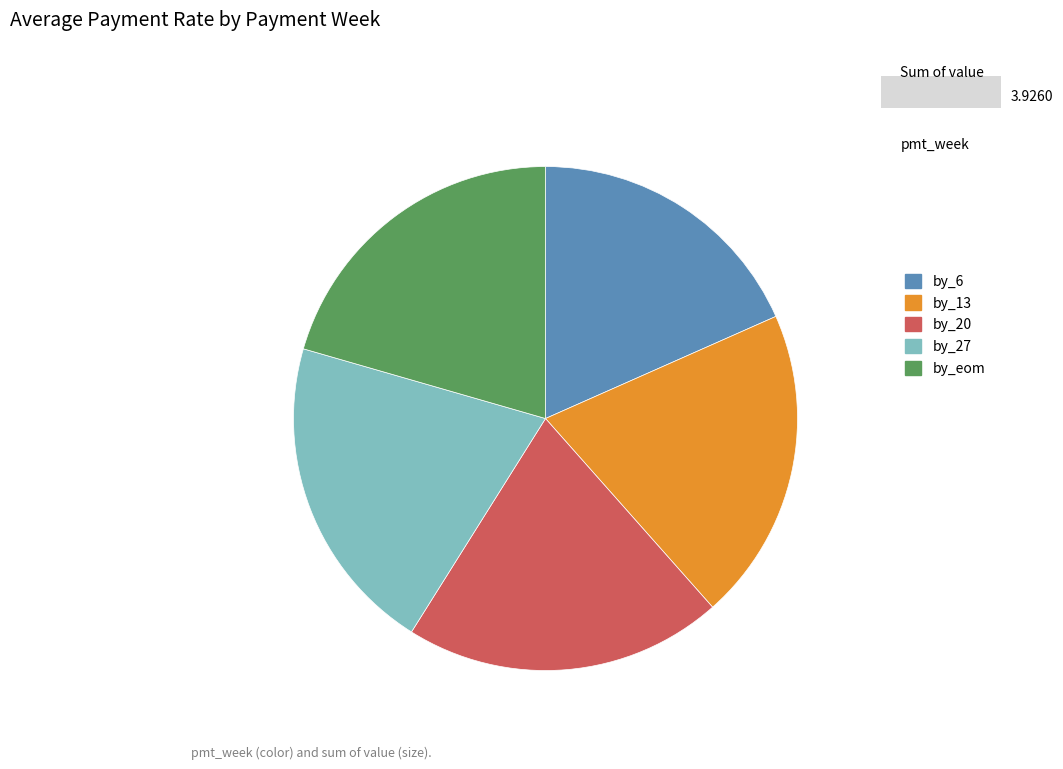

Combined, do by_13 and by_20 account for over 50%?

No